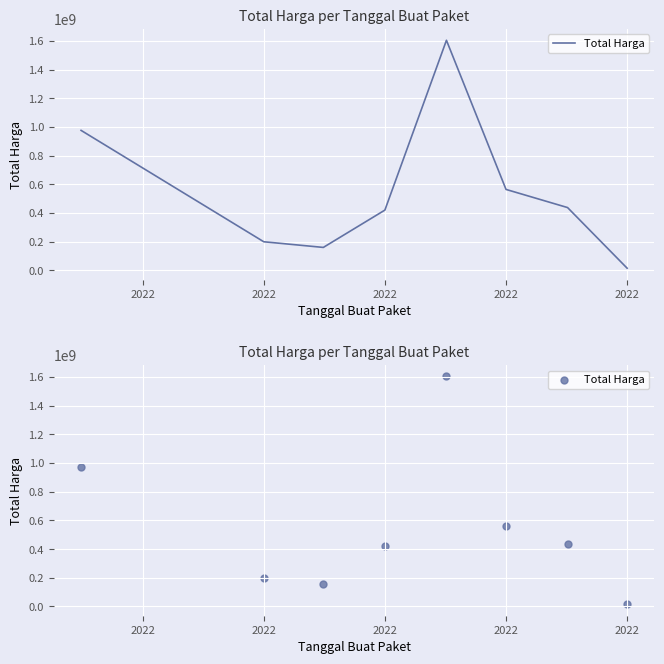

Approximately how many times larger is the value at 5 compared to 2022?

0.6